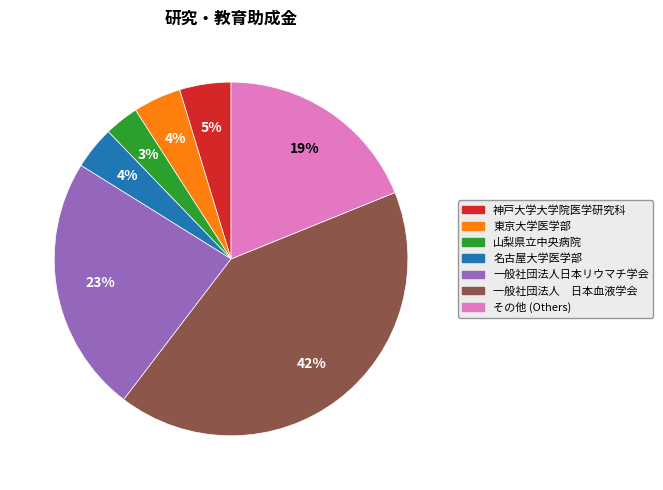

How many segments does this pie chart have?

7